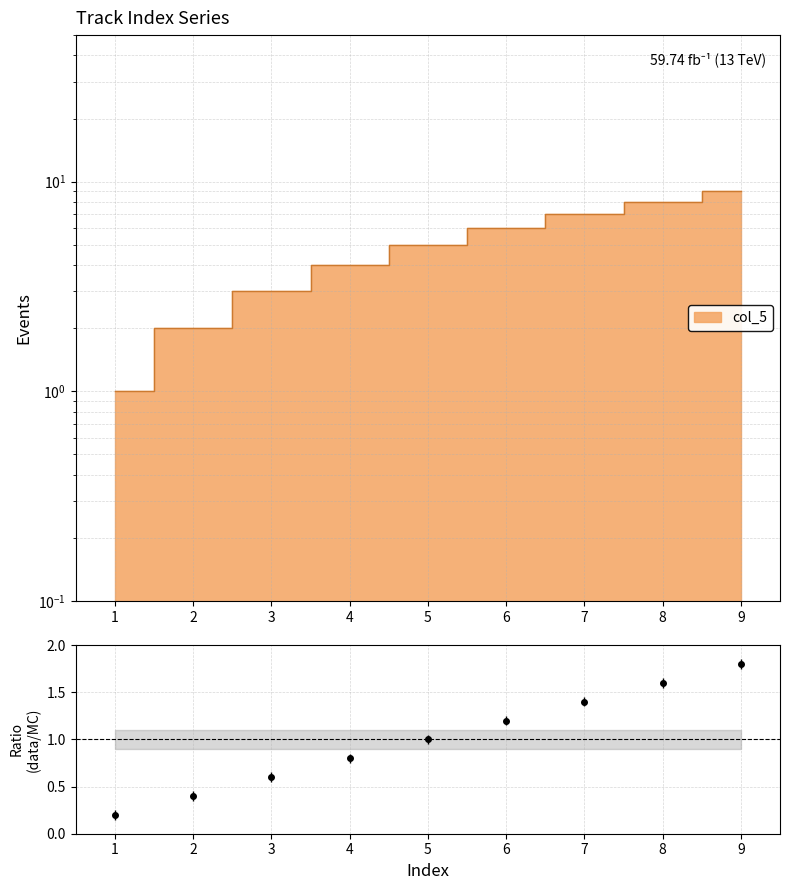

Does the chart have visible grid lines?

Yes